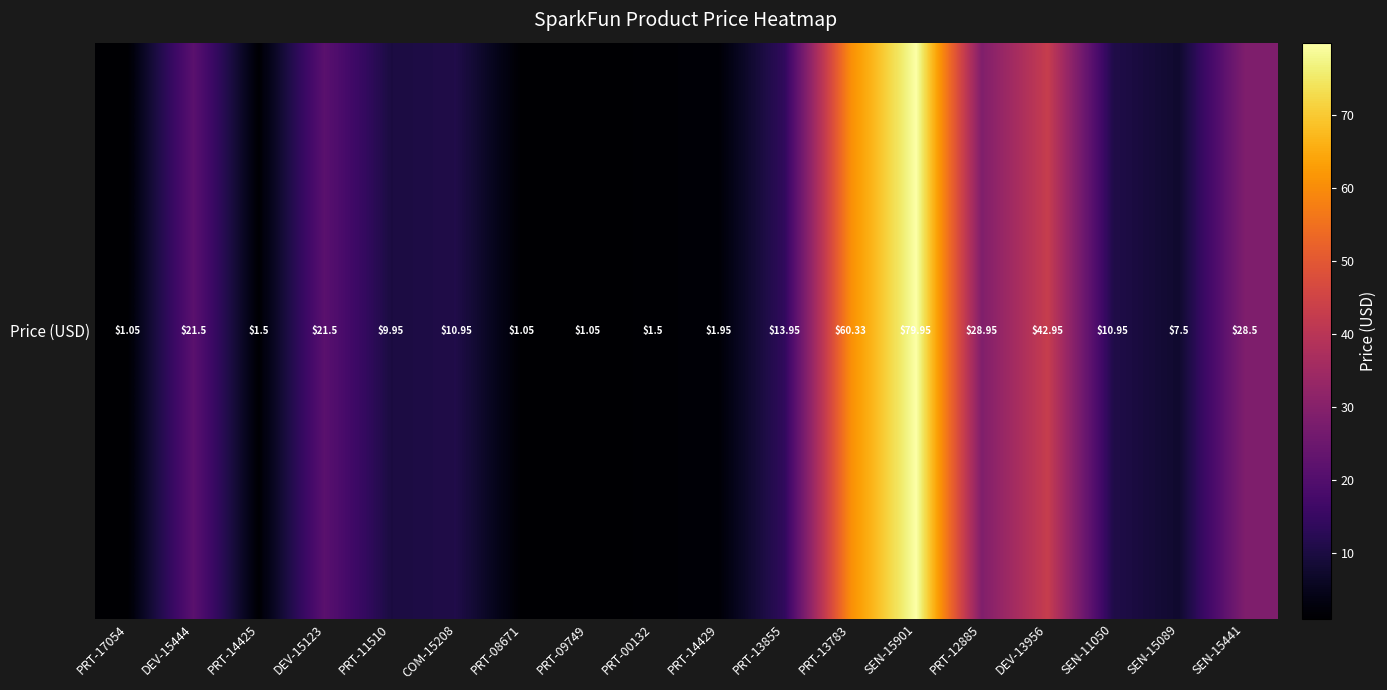

List the labels in order of value, smallest first.

PRT-17054, PRT-08671, PRT-09749, PRT-14425, PRT-00132, PRT-14429, SEN-15089, PRT-11510, COM-15208, SEN-11050, PRT-13855, DEV-15444, DEV-15123, SEN-15441, PRT-12885, DEV-13956, PRT-13783, SEN-15901